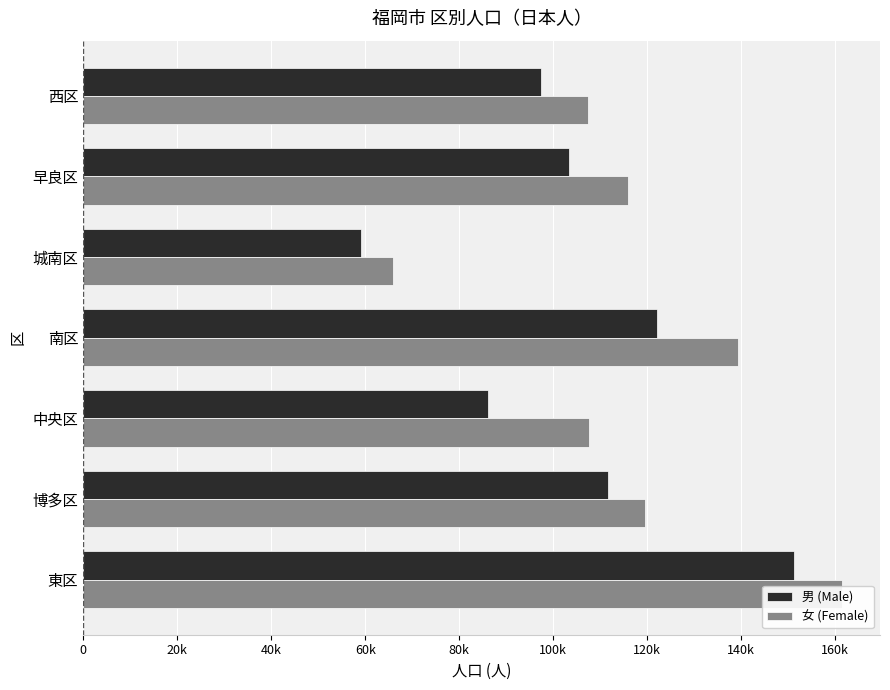

Reading left to right, what are all the values shown in this chart?

男 (Male): 151317	111630	86162	122072	59018	103424	97330
女 (Female): 161449	119572	107599	139319	65894	115880	107470